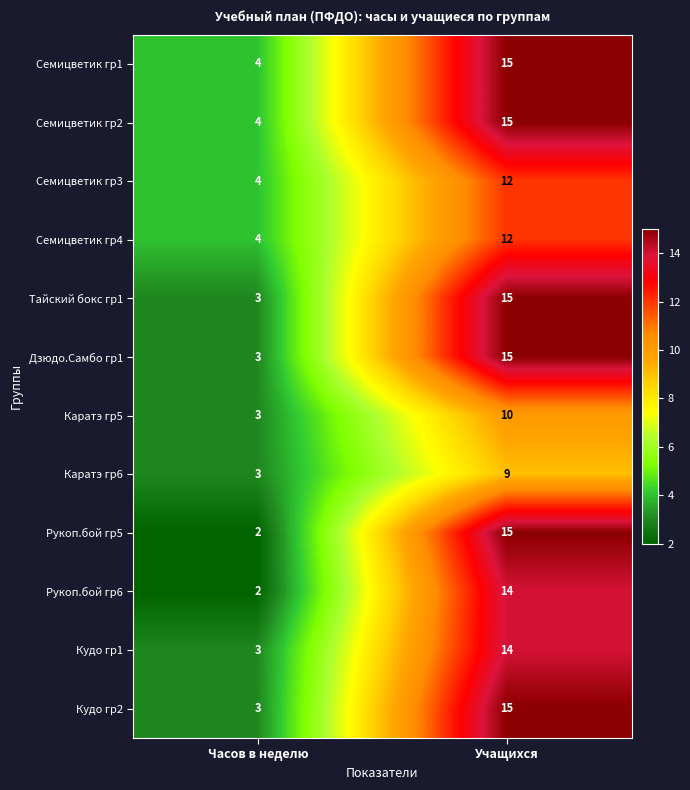

Reading left to right, transcribe all the data shown in this chart.

Семицветик гр1: Часов в неделю=4	Учащихся=15
Семицветик гр2: Часов в неделю=4	Учащихся=15
Семицветик гр3: Часов в неделю=4	Учащихся=12
Семицветик гр4: Часов в неделю=4	Учащихся=12
Тайский бокс гр1: Часов в неделю=3	Учащихся=15
Дзюдо.Самбо гр1: Часов в неделю=3	Учащихся=15
Каратэ гр5: Часов в неделю=3	Учащихся=10
Каратэ гр6: Часов в неделю=3	Учащихся=9
Рукоп.бой гр5: Часов в неделю=2	Учащихся=15
Рукоп.бой гр6: Часов в неделю=2	Учащихся=14
Кудо гр1: Часов в неделю=3	Учащихся=14
Кудо гр2: Часов в неделю=3	Учащихся=15